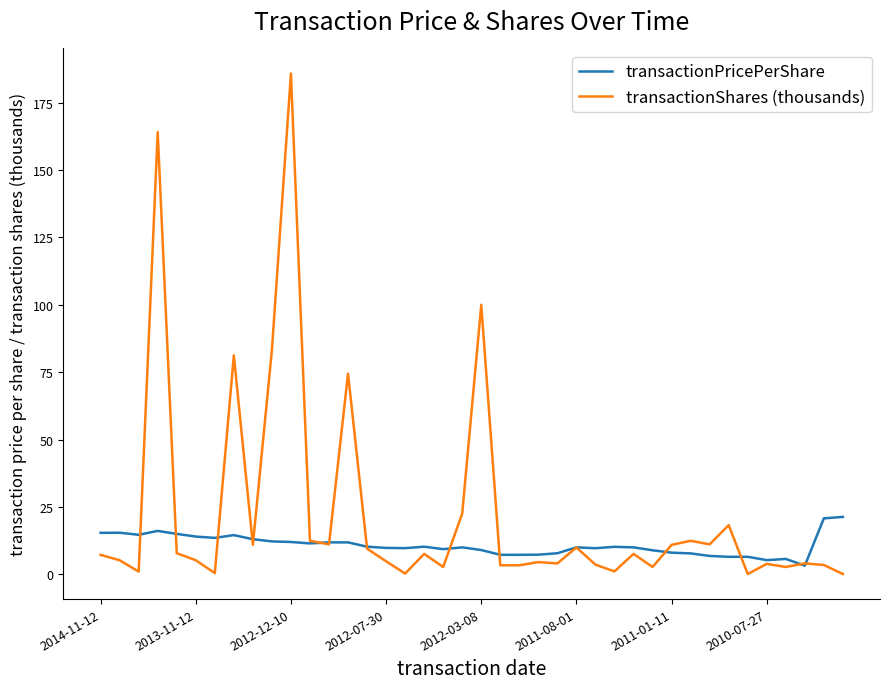

What is the sum of all transactionShares (thousands) values?

905.0